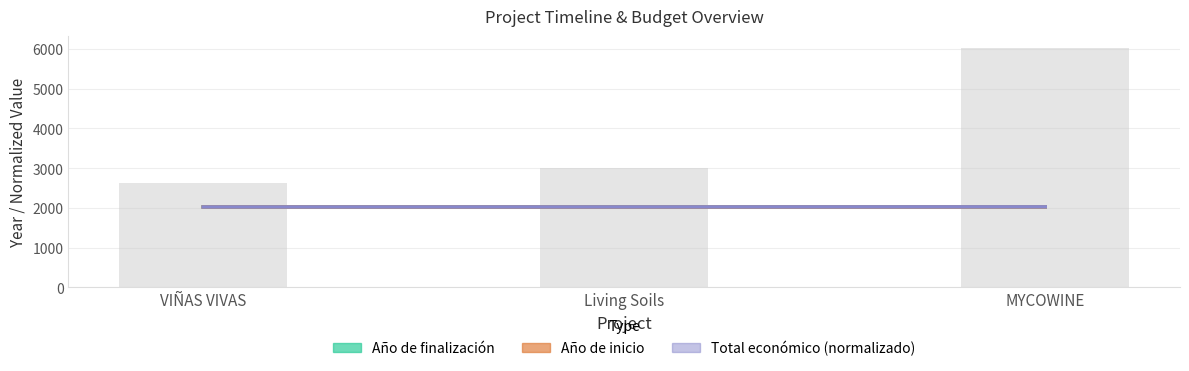

What is the minimum value for Año de inicio?

2022.0